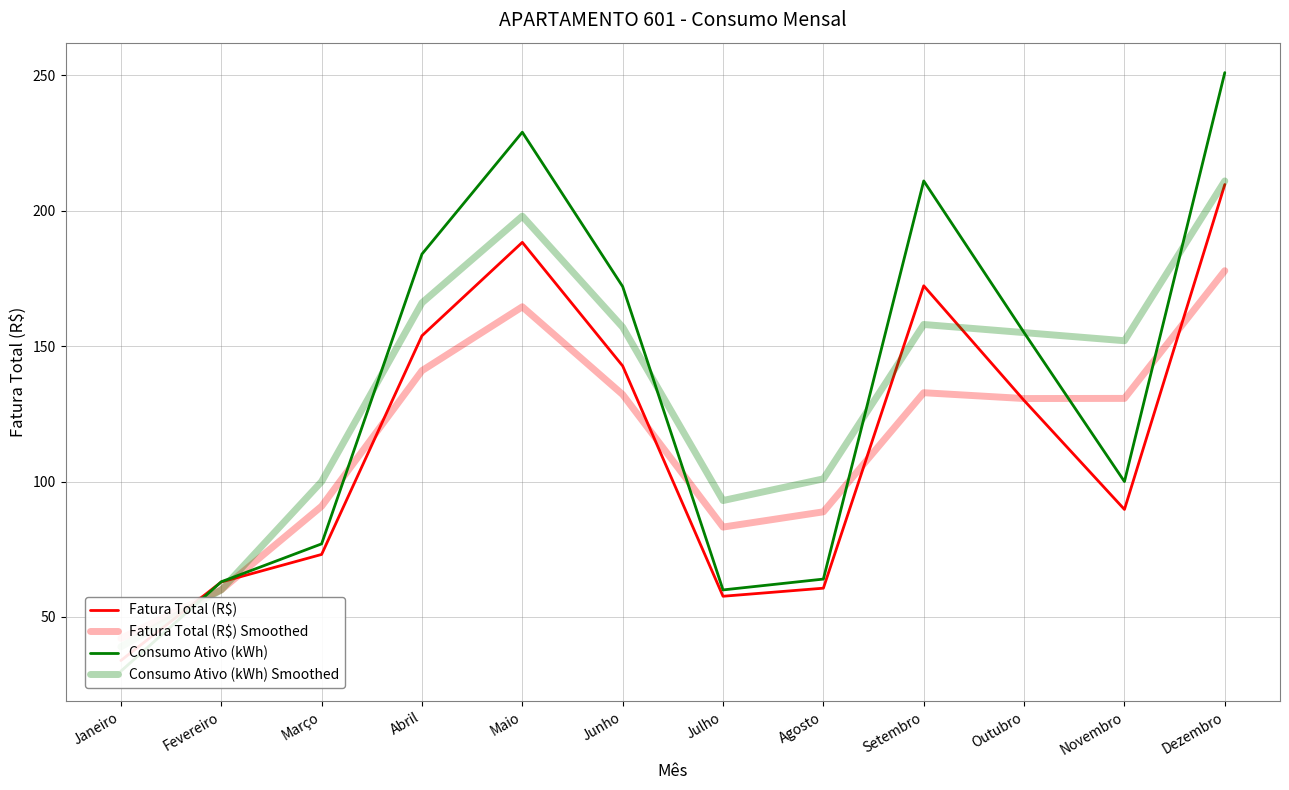

Rank the series by their maximum value, from highest to lowest.

Consumo Ativo (kWh), Consumo Ativo (kWh) Smoothed, Fatura Total (R$), Fatura Total (R$) Smoothed